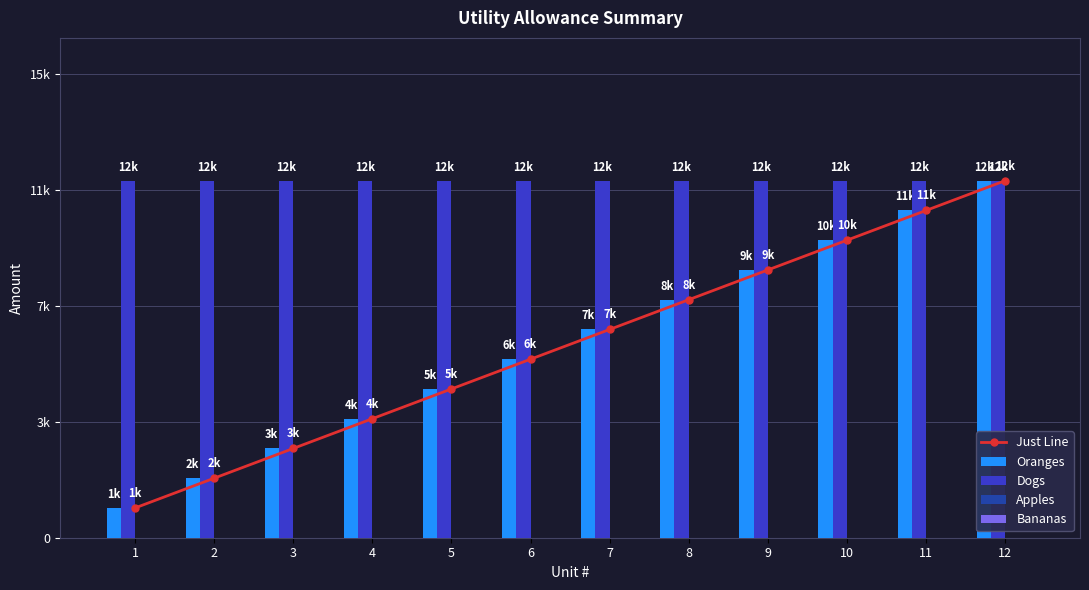

At how many categories does at least one series exceed 0?

12